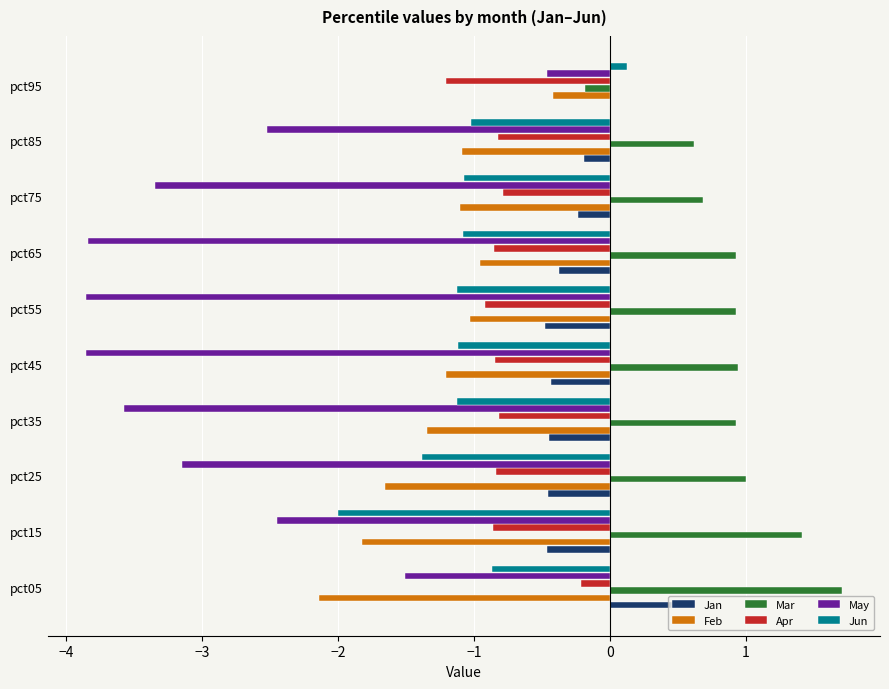

Which category has the highest value in the Mar series?

pct05